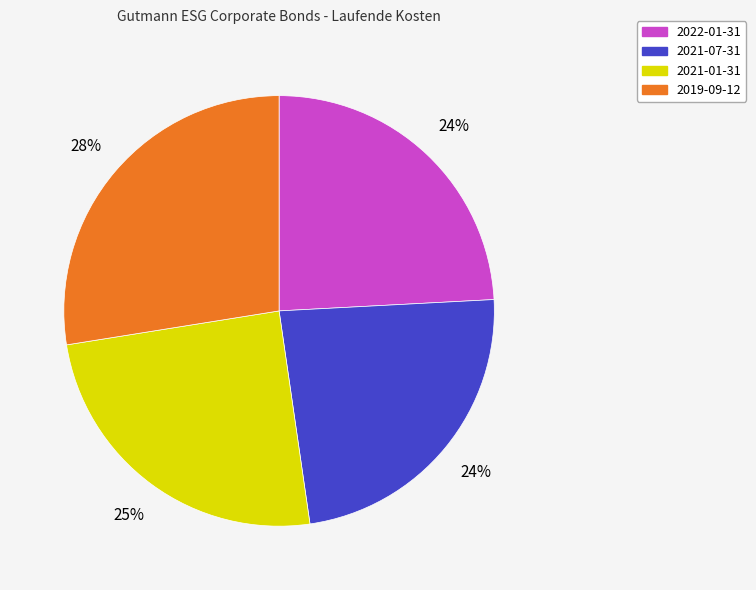

What percentage is the 2021-01-31 slice, to the nearest percent?

25%